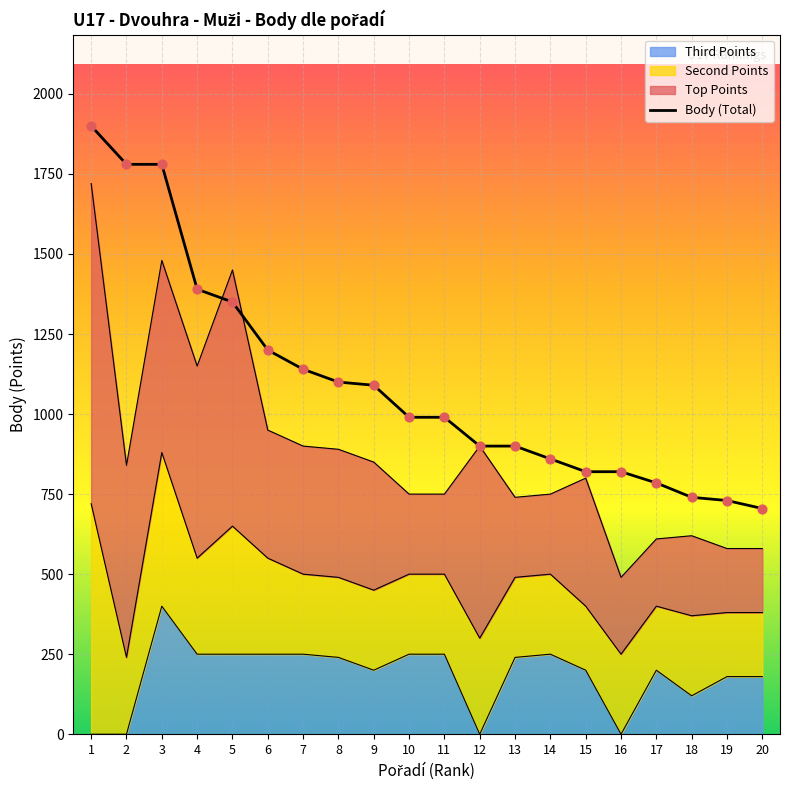

Which series has the largest Y range (max minus min)?

Body